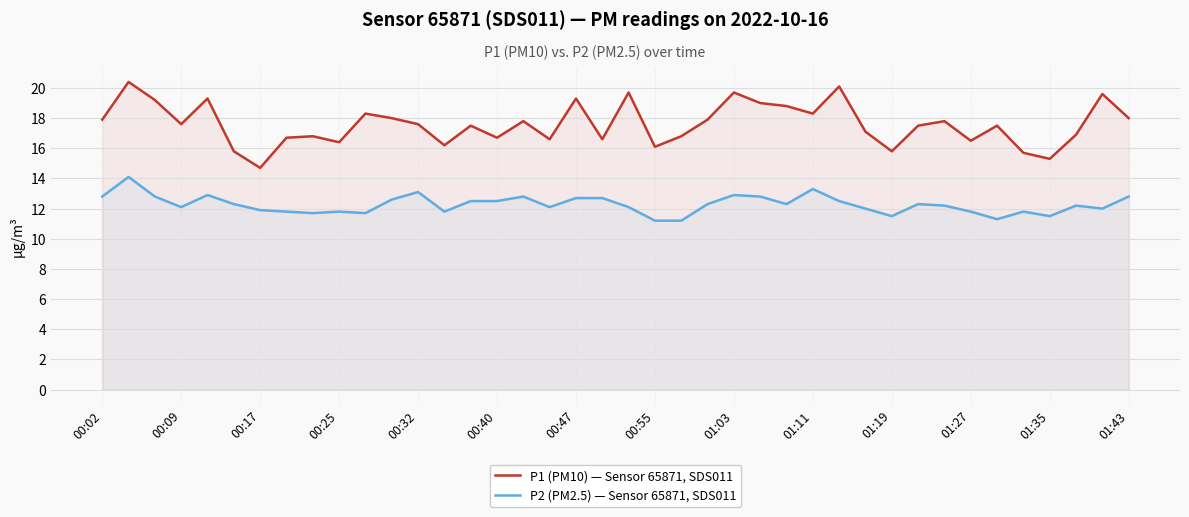

Which series has the largest range (max minus min)?

P1 (PM10) — Sensor 65871, SDS011